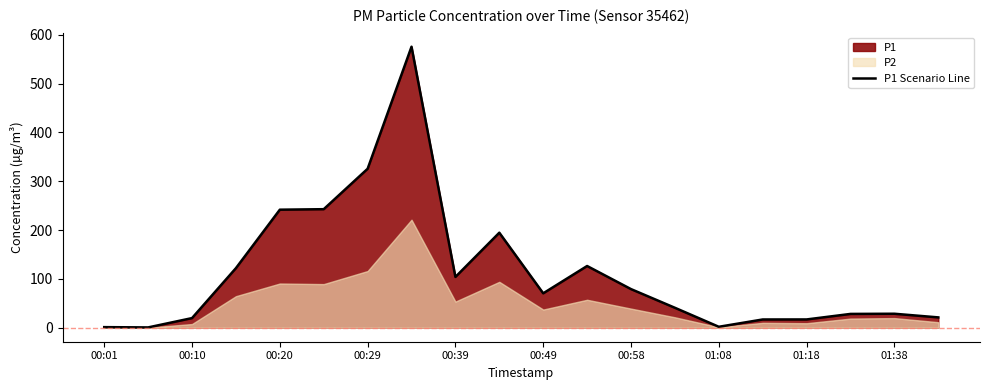

Is it true that P1 Scenario Line equals 65.3 at 00:39?

False